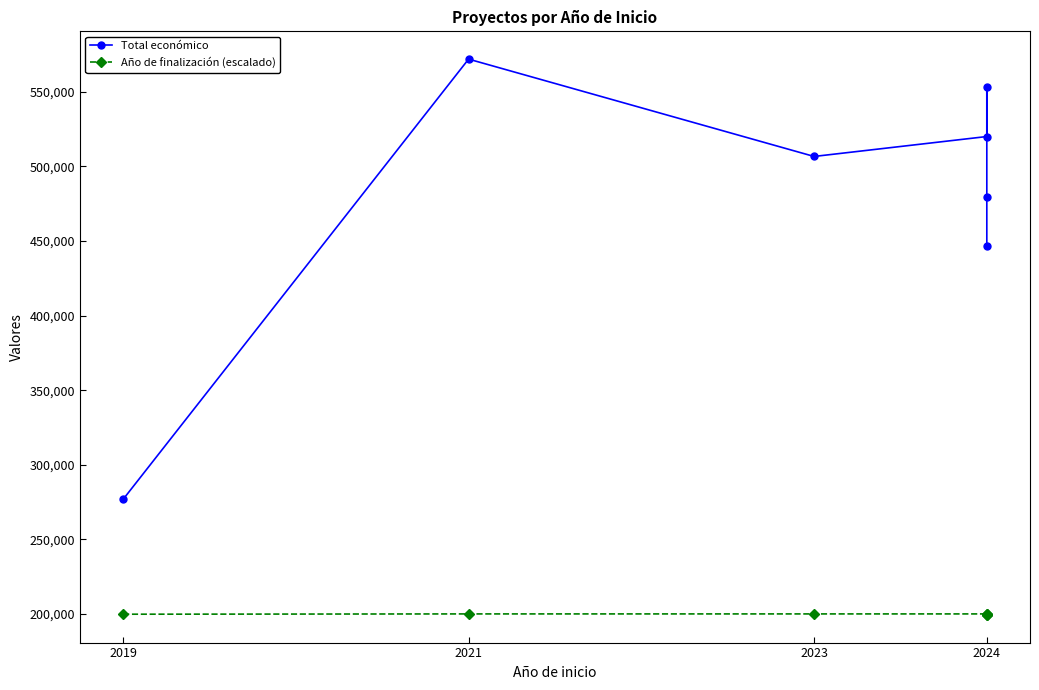

Is it true that Total económico equals 98783.2 at 2019?

False